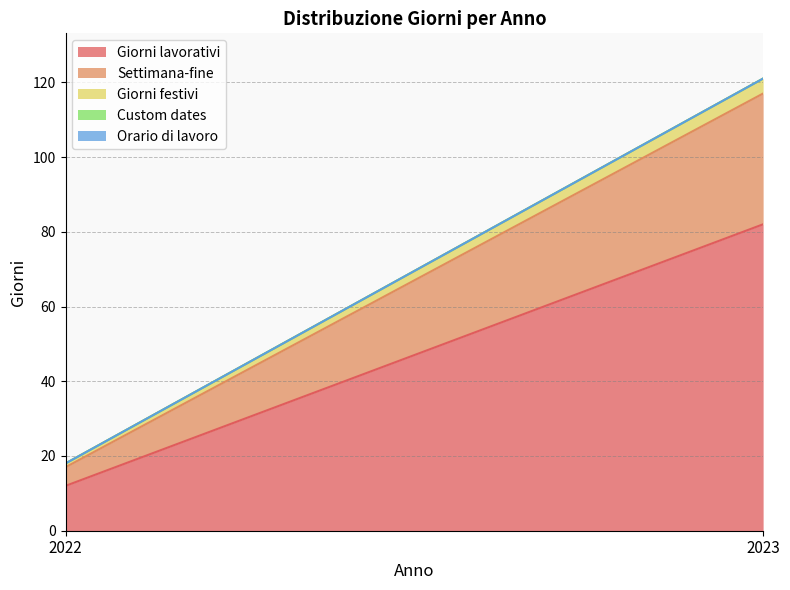

The value of Giorni lavorativi at 2022 is 17. True or false?

False